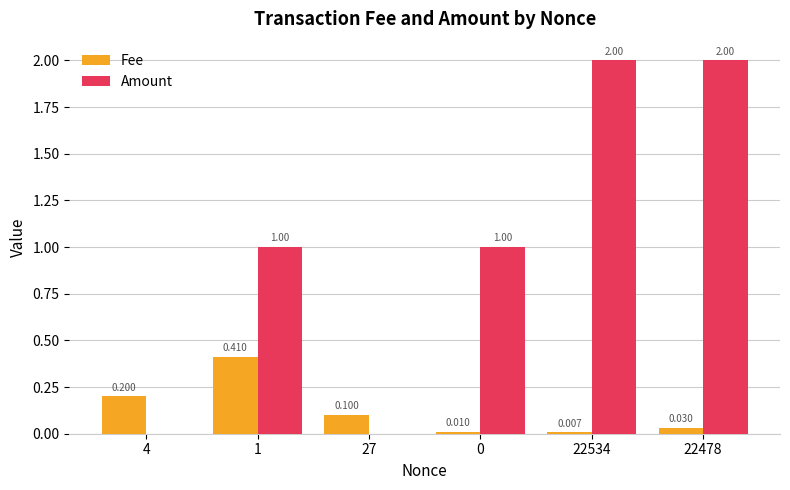

Between 4 and 1, which series saw the biggest shift?

Amount